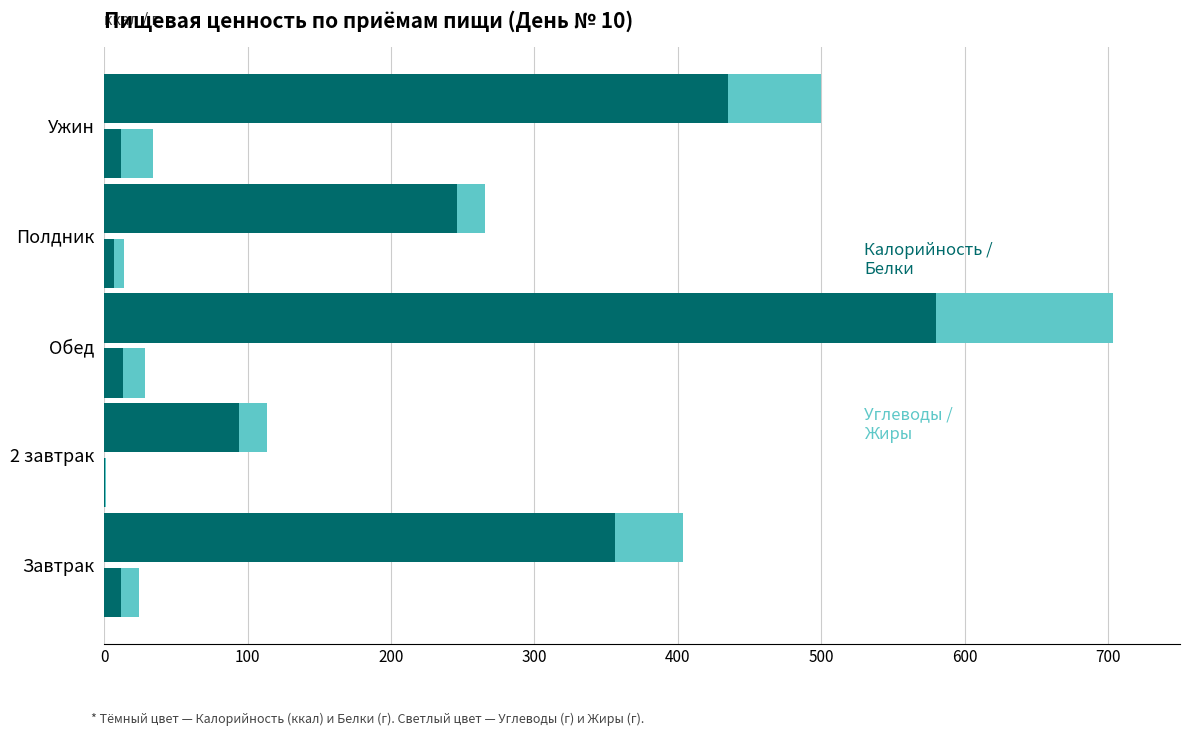

How many data points in Жиры are above 12?

3